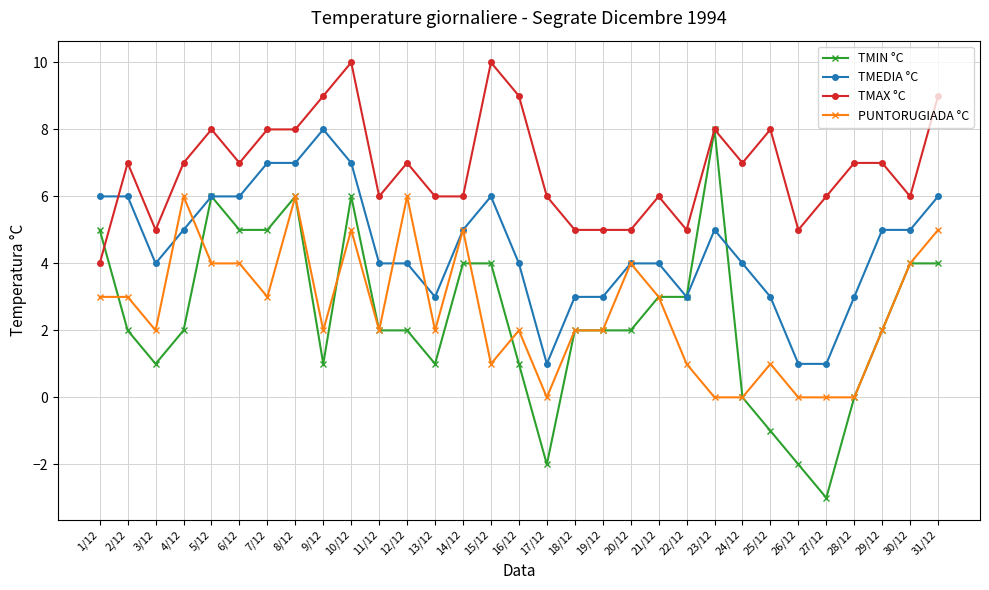

Where do TMEDIA °C and PUNTORUGIADA °C first cross each other?

3/12 and 4/12